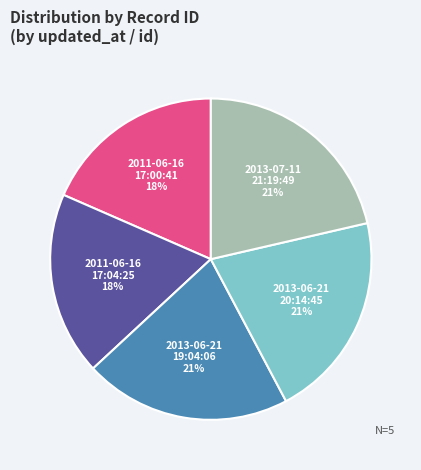

Is it true that 2011-06-16 17:00:41 is 11% of the pie?

False